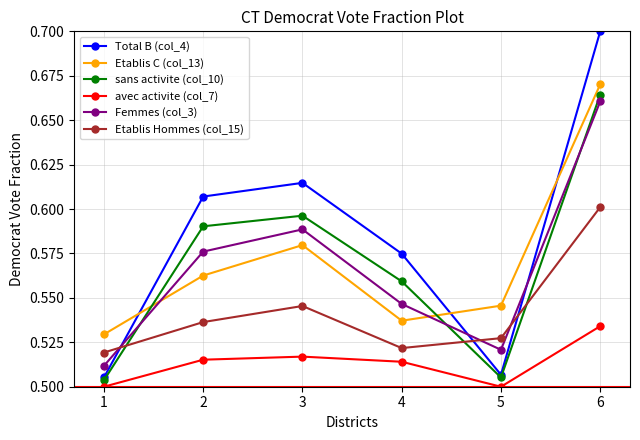

What is the difference between the maximum and second lowest values in the Total B (col_4) series?

0.2